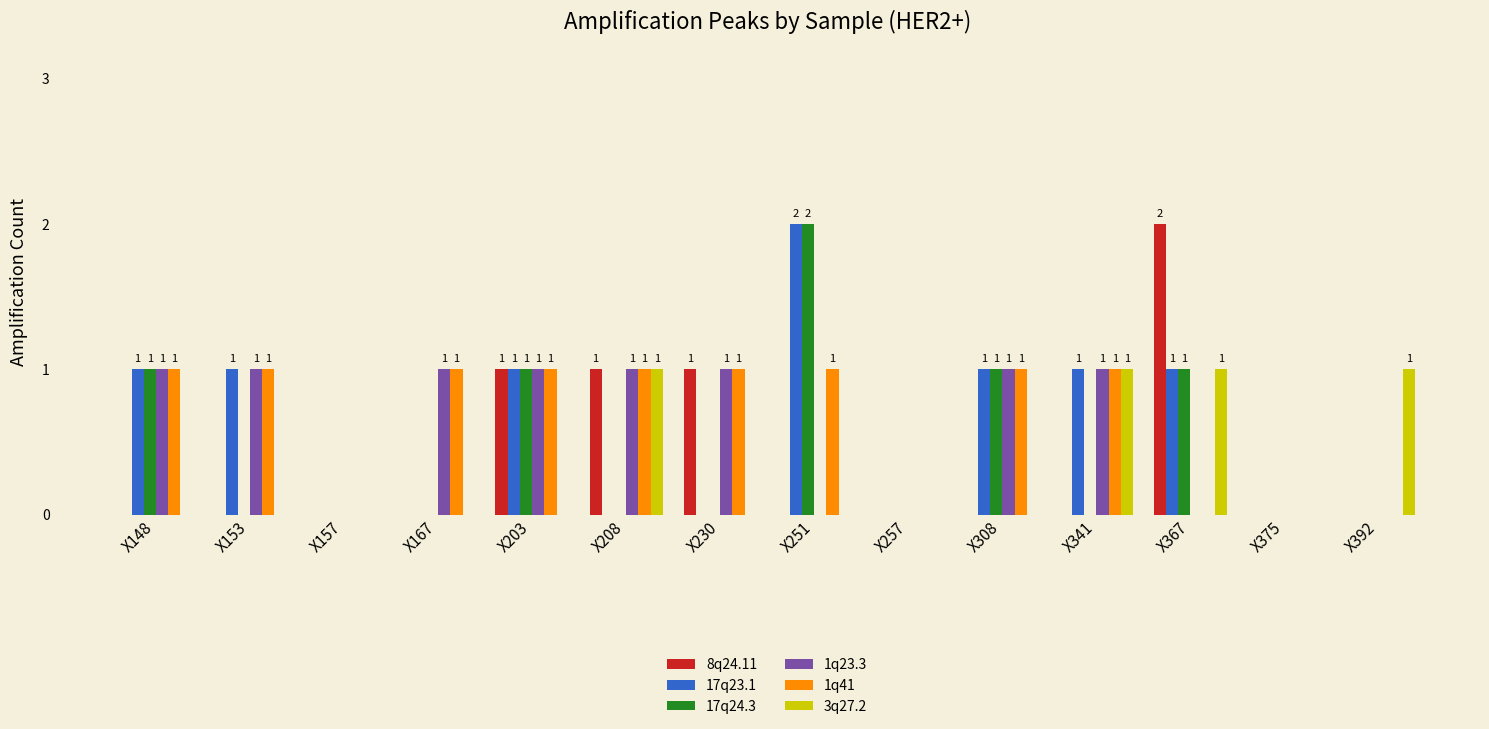

The 17q24.3 series shows 0 at X230. True or false?

True